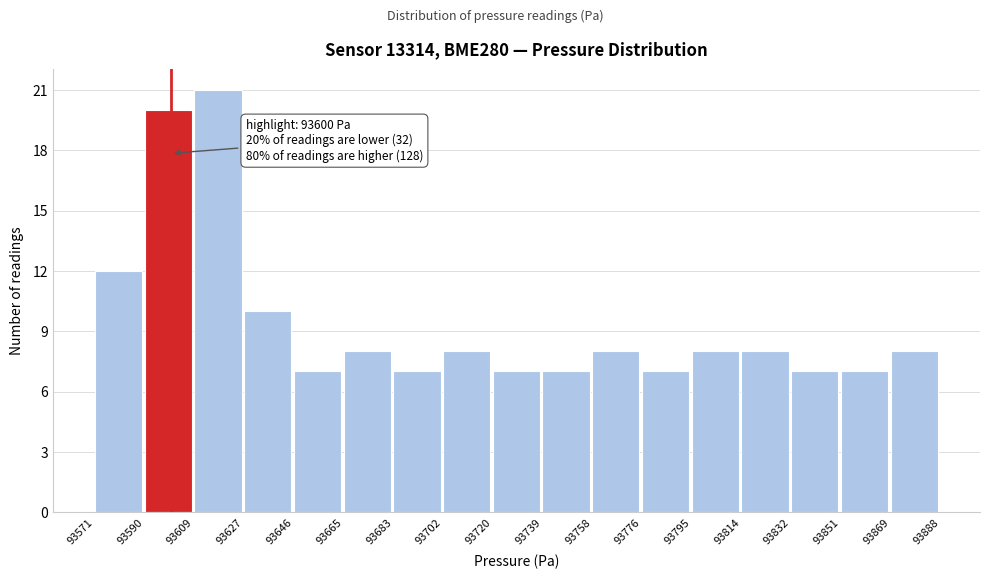

Over which range of the x-axis is the bar tallest?

93609 to 93627